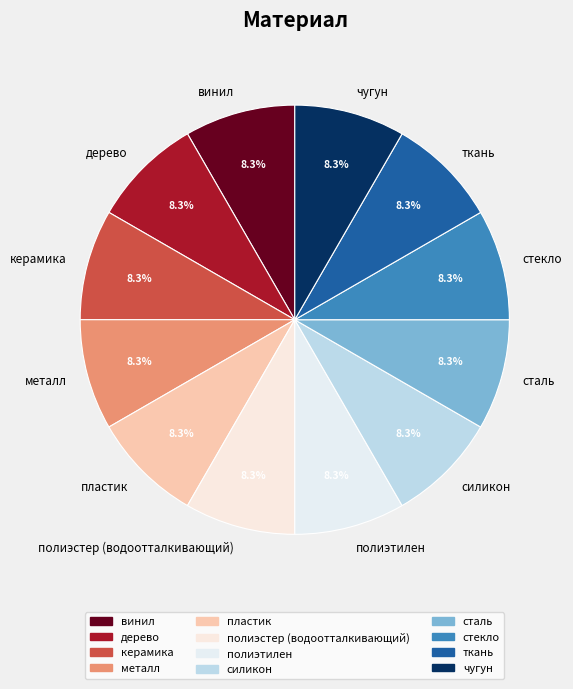

The металл slice represents 15% of the pie. True or false?

False